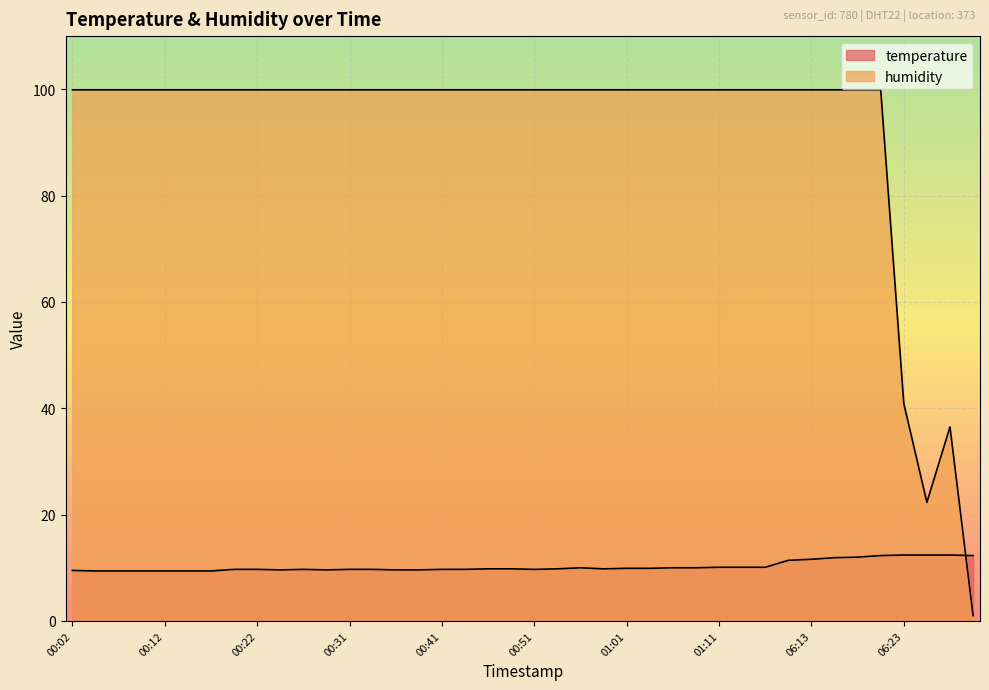

Reading left to right, extract all data points from this chart.

temperature: 9.5	9.4	9.4	9.4	9.4	9.4	9.4	9.7	9.7	9.6	9.7	9.6	9.7	9.7	9.6	9.6	9.7	9.7	9.8	9.8	9.7	9.8	10.0	9.8	9.9	9.9	10.0	10.0	10.1	10.1	10.1	11.4	11.6	11.9	12.0	12.3	12.4	12.4	12.4	12.3
humidity: 99.9	99.9	99.9	99.9	99.9	99.9	99.9	99.9	99.9	99.9	99.9	99.9	99.9	99.9	99.9	99.9	99.9	99.9	99.9	99.9	99.9	99.9	99.9	99.9	99.9	99.9	99.9	99.9	99.9	99.9	99.9	99.9	99.9	99.9	99.9	99.9	40.9	22.3	36.5	1.0